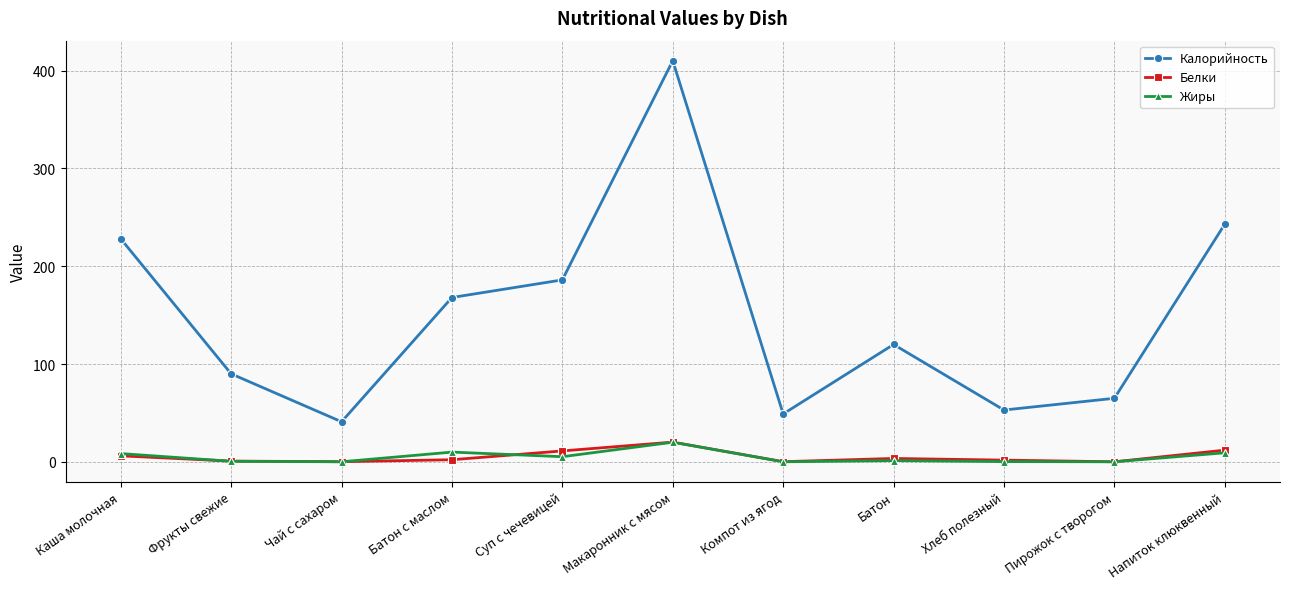

What are all the series names shown in the legend?

Калорийность, Белки, Жиры